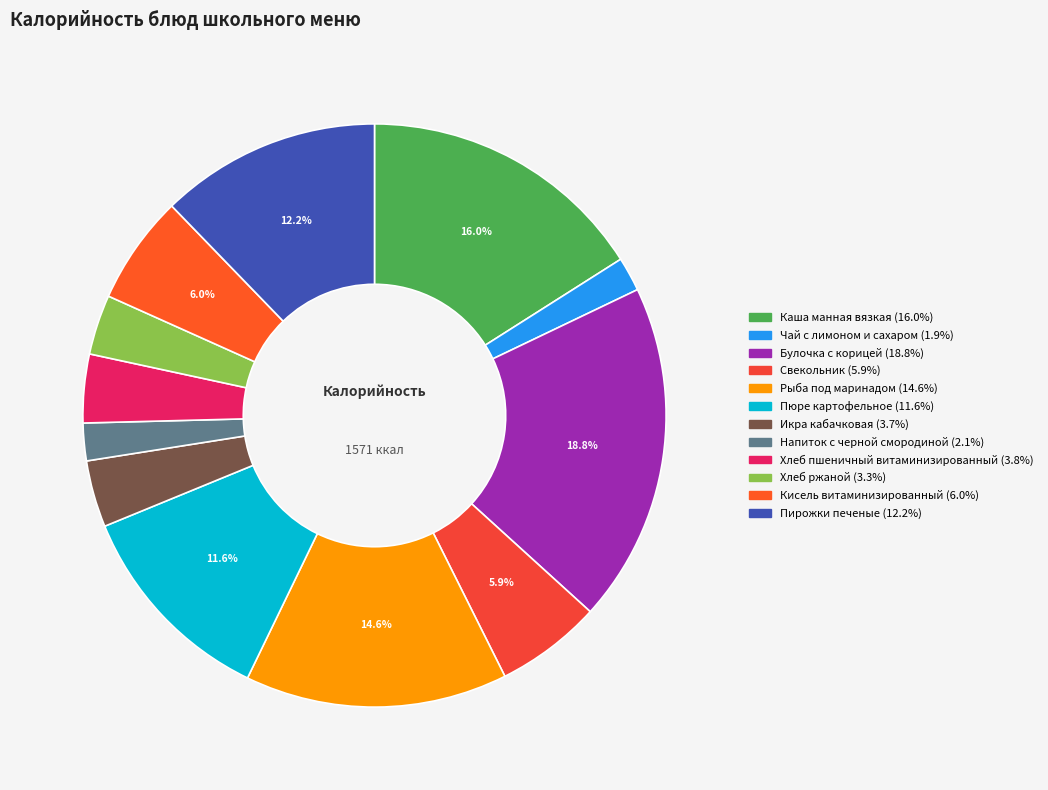

Is there any slice that represents more than half of the pie?

No